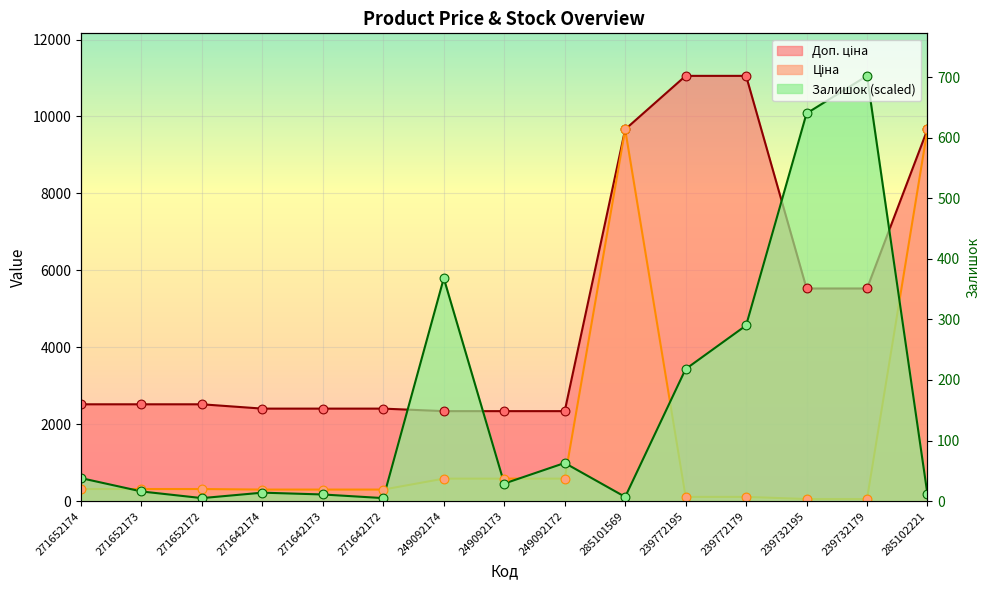

Which series has the widest spread of Y values?

Залишок